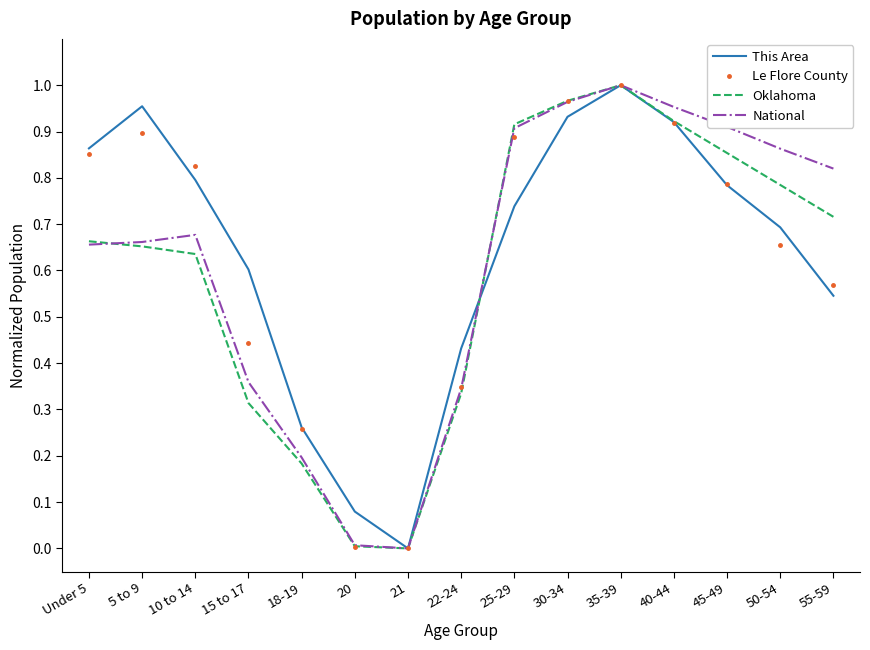

Is the value of Oklahoma at 15 to 17 greater than the value of This Area at 15 to 17?

No